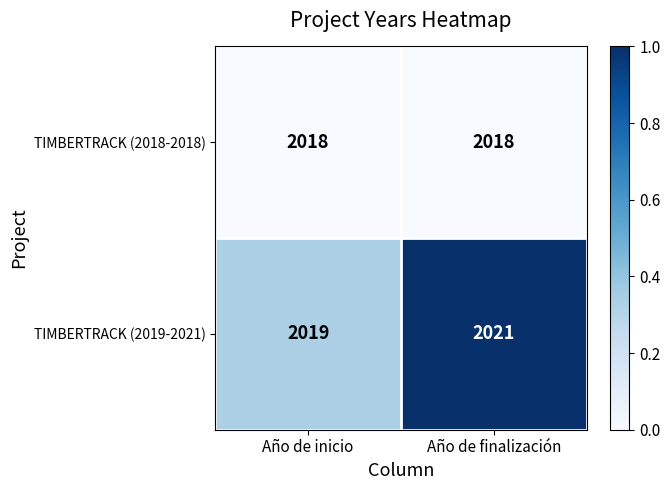

How many series are shown in this chart?

2